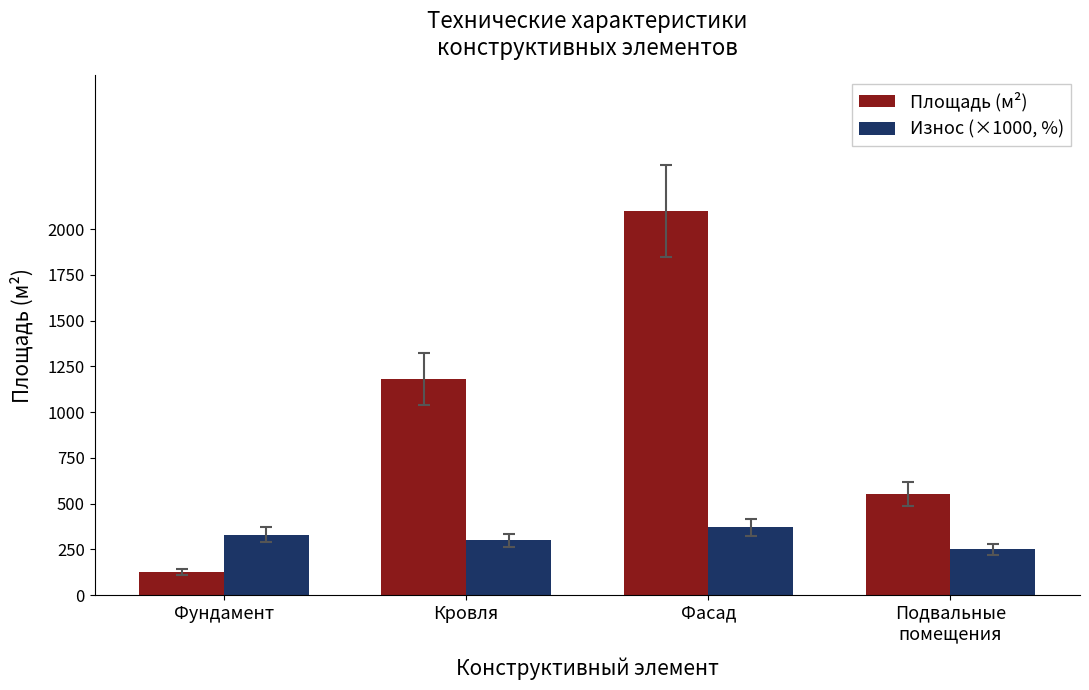

How many values in the Износ (×1000, %) series are below 330?

2